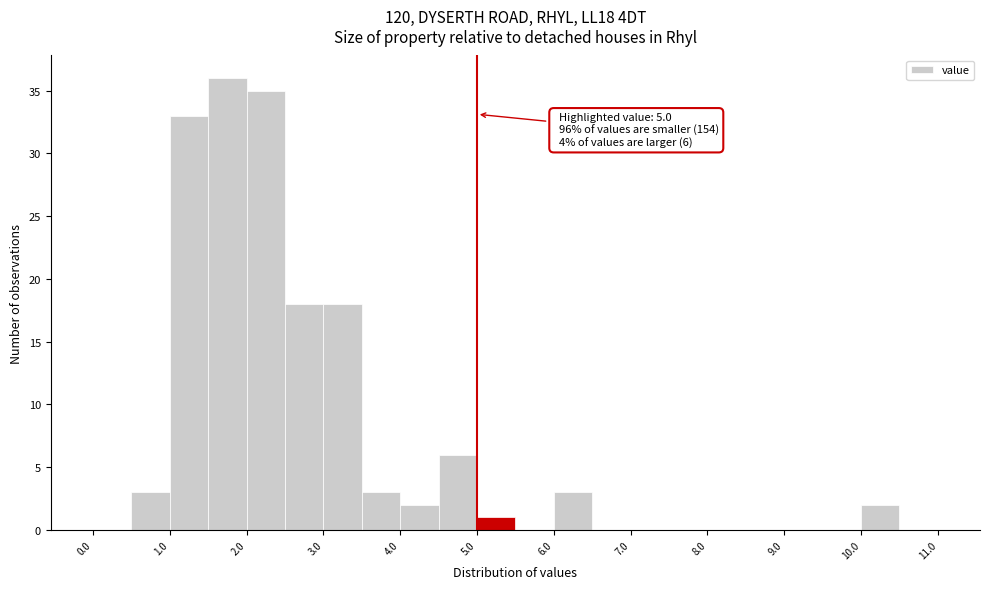

Which range on the x-axis has the tallest bar?

1.5 to 2.0